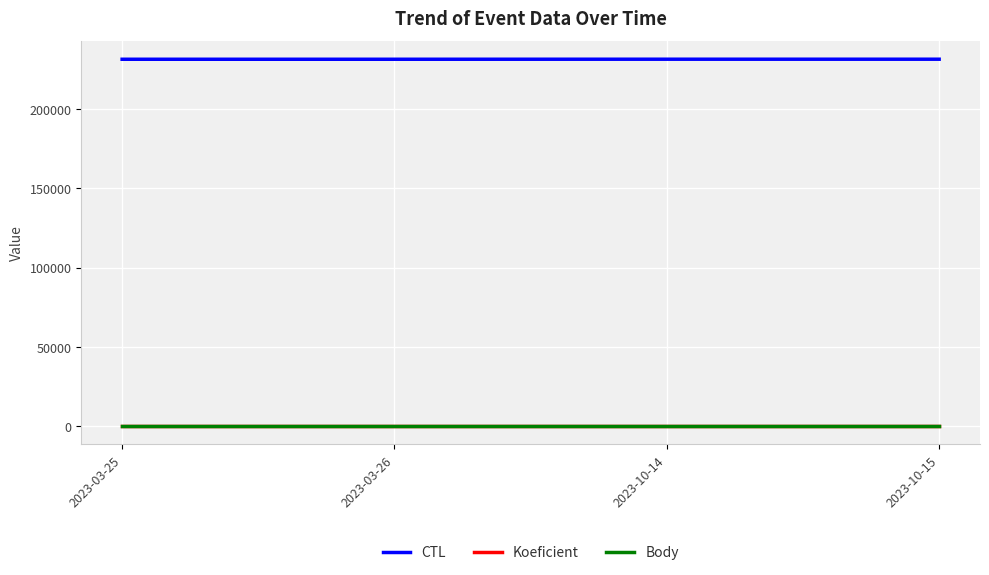

True or false: Body and CTL intersect in this chart.

False